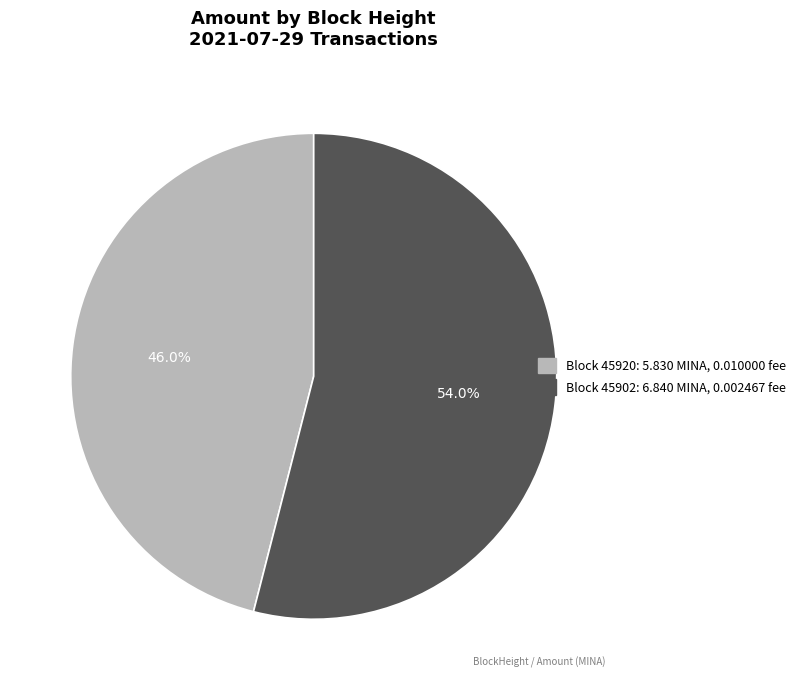

Does any single category account for the majority?

Yes